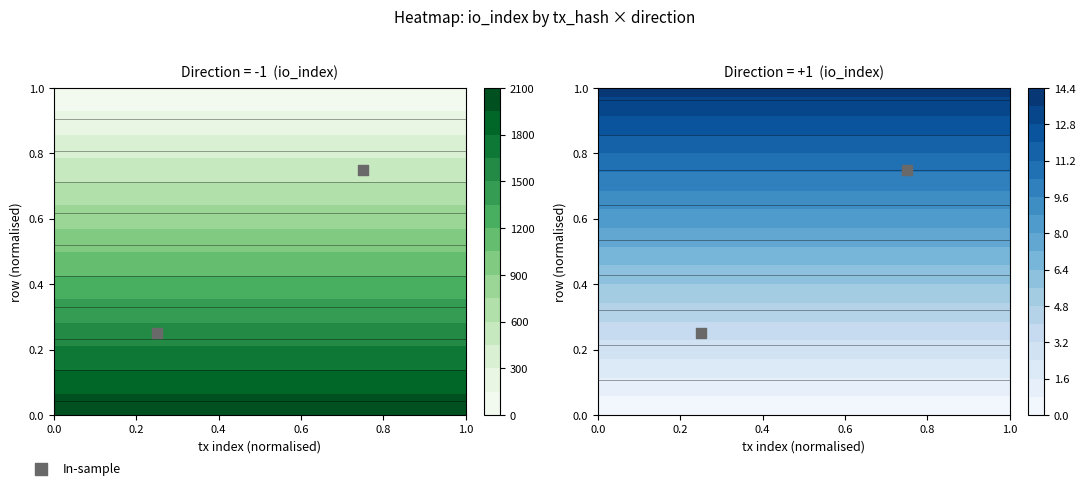

The value at 0.2 is 0.4. True or false?

False